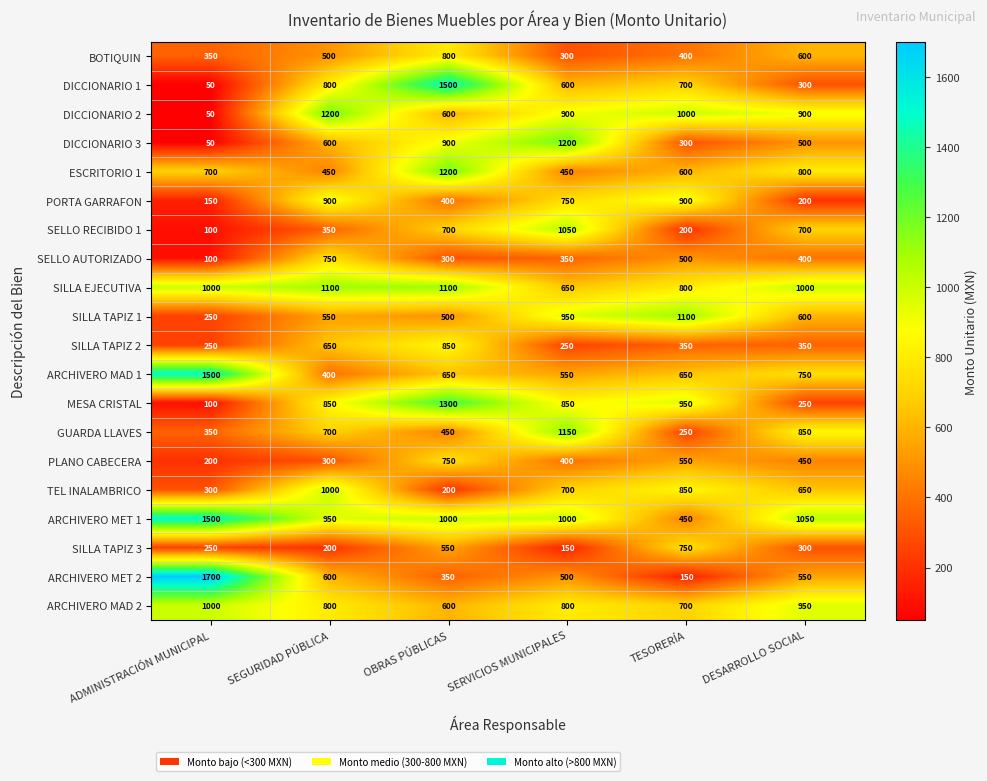

Which series changed the most between ADMINISTRACIÓN MUNICIPAL and TESORERÍA?

ARCHIVERO MET 2